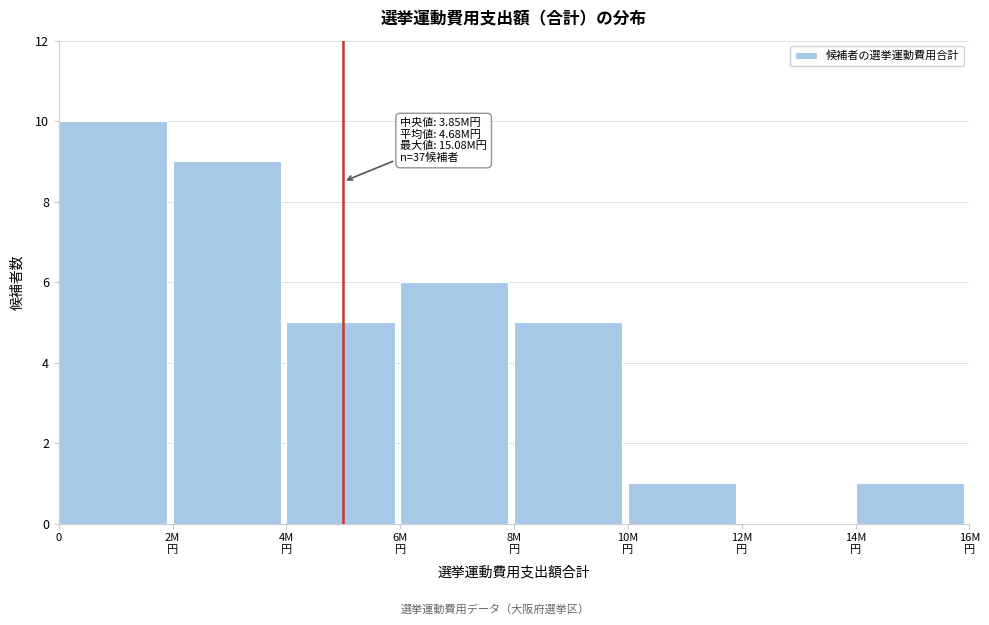

What is the maximum value shown in the chart?

10